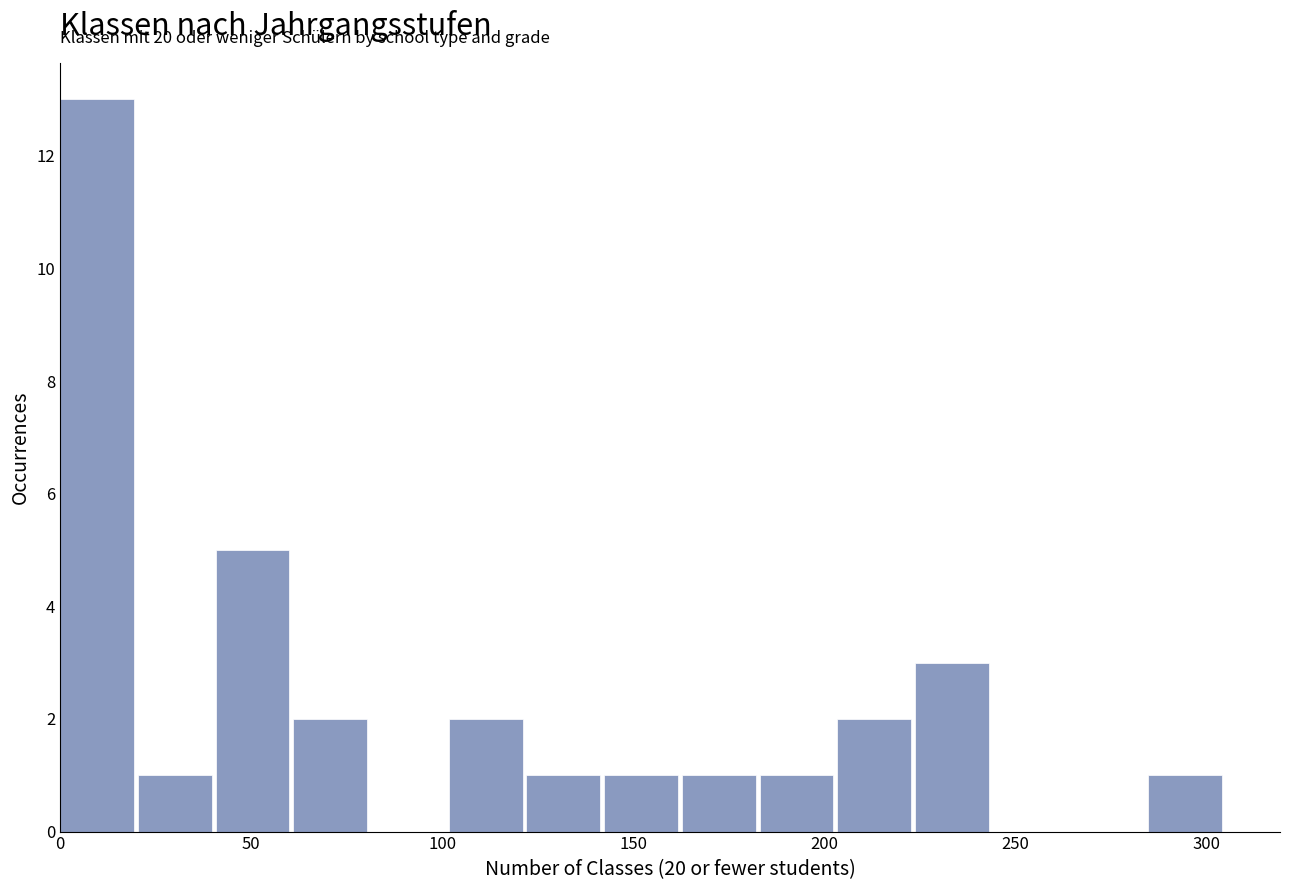

Which range on the x-axis has the tallest bar?

0 to 20